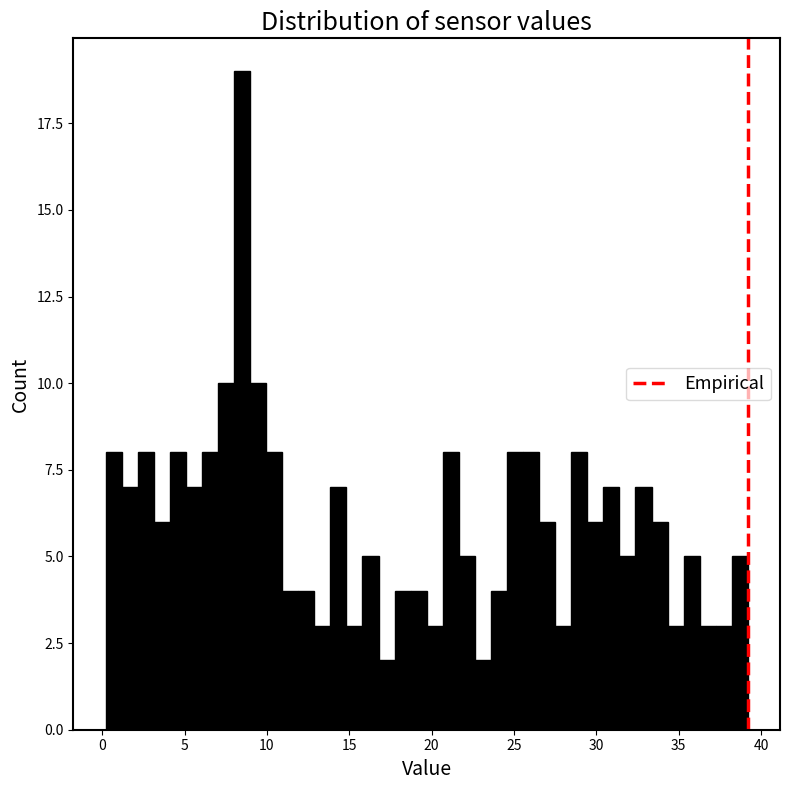

Read against the x-axis, roughly where is the centre of the tallest bar?

8.5